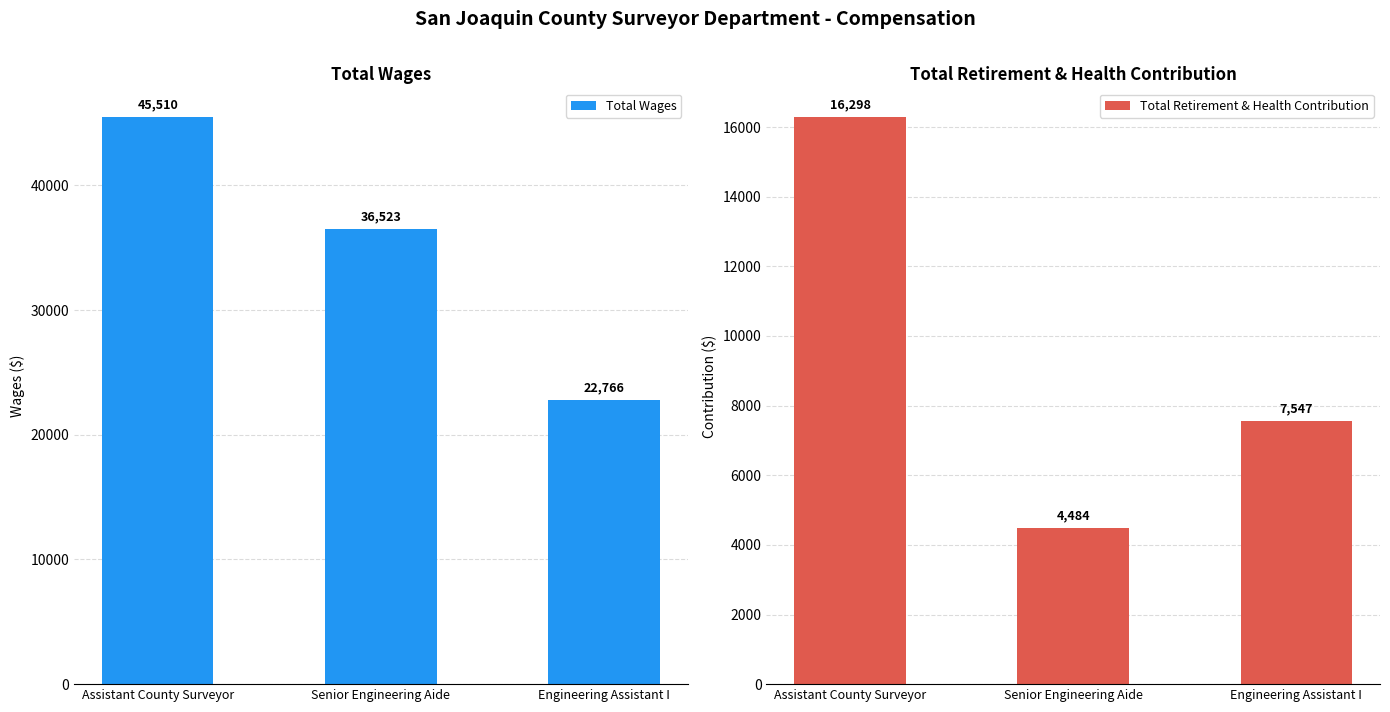

What is the maximum value shown in the chart?

45510